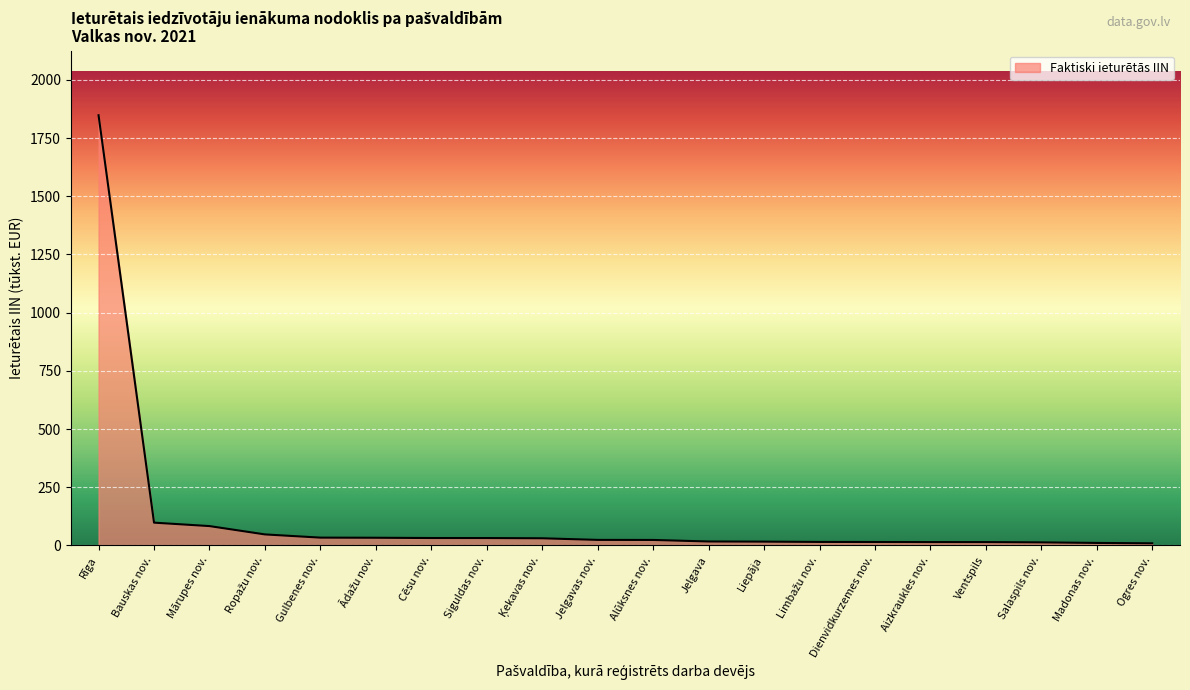

What position from the right is Gulbenes nov.?

16